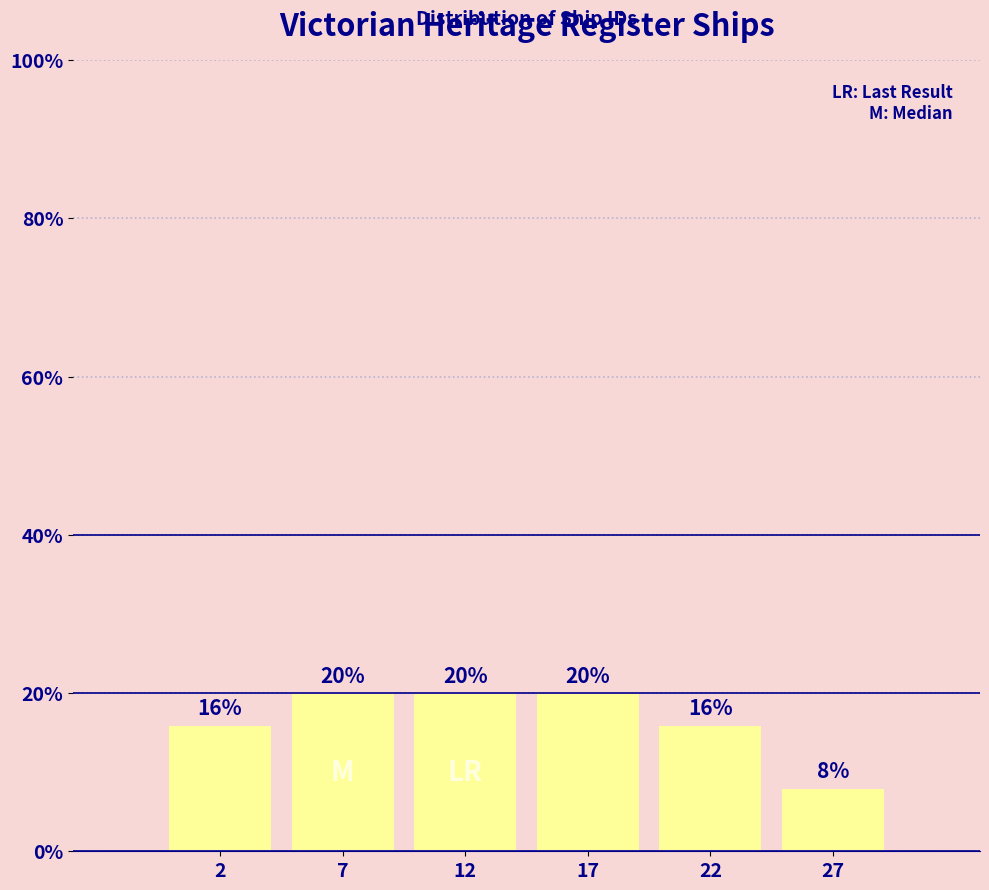

Reading left to right, extract all data points from this chart.

2=16	7=20	12=20	17=20	22=16	27=8